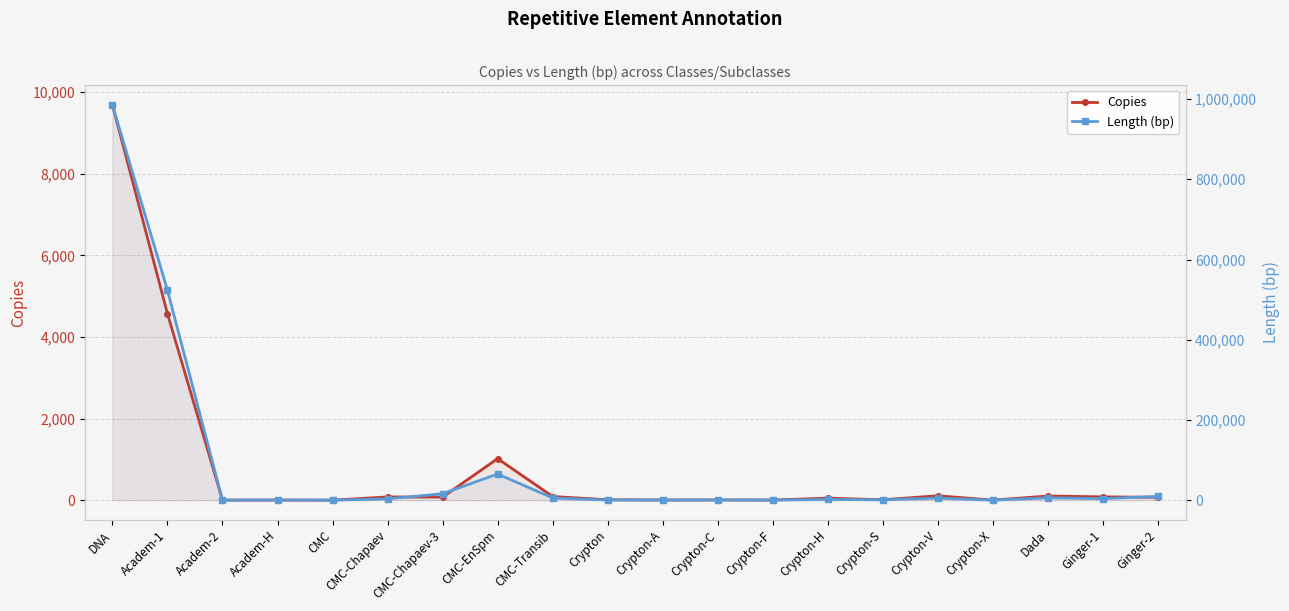

What is the difference between the Length (bp) values at Dada and Crypton-V?

587